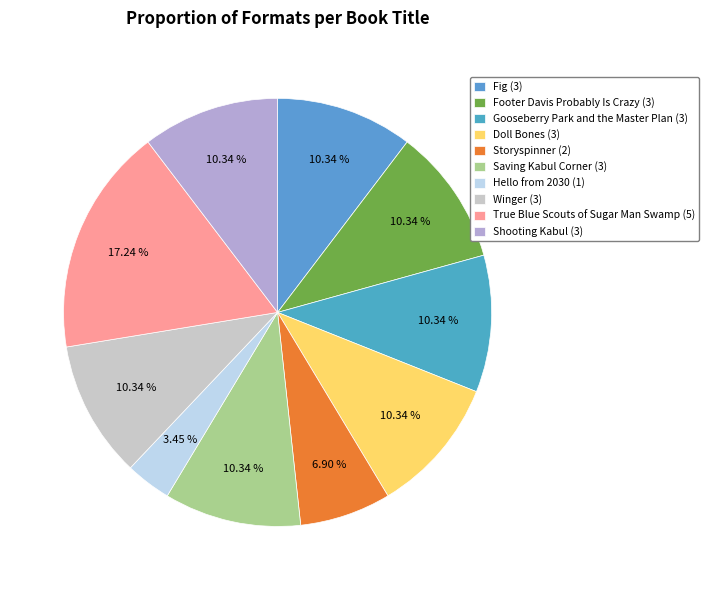

To the nearest percent, what percentage of the pie is Footer Davis Probably Is Crazy?

10%